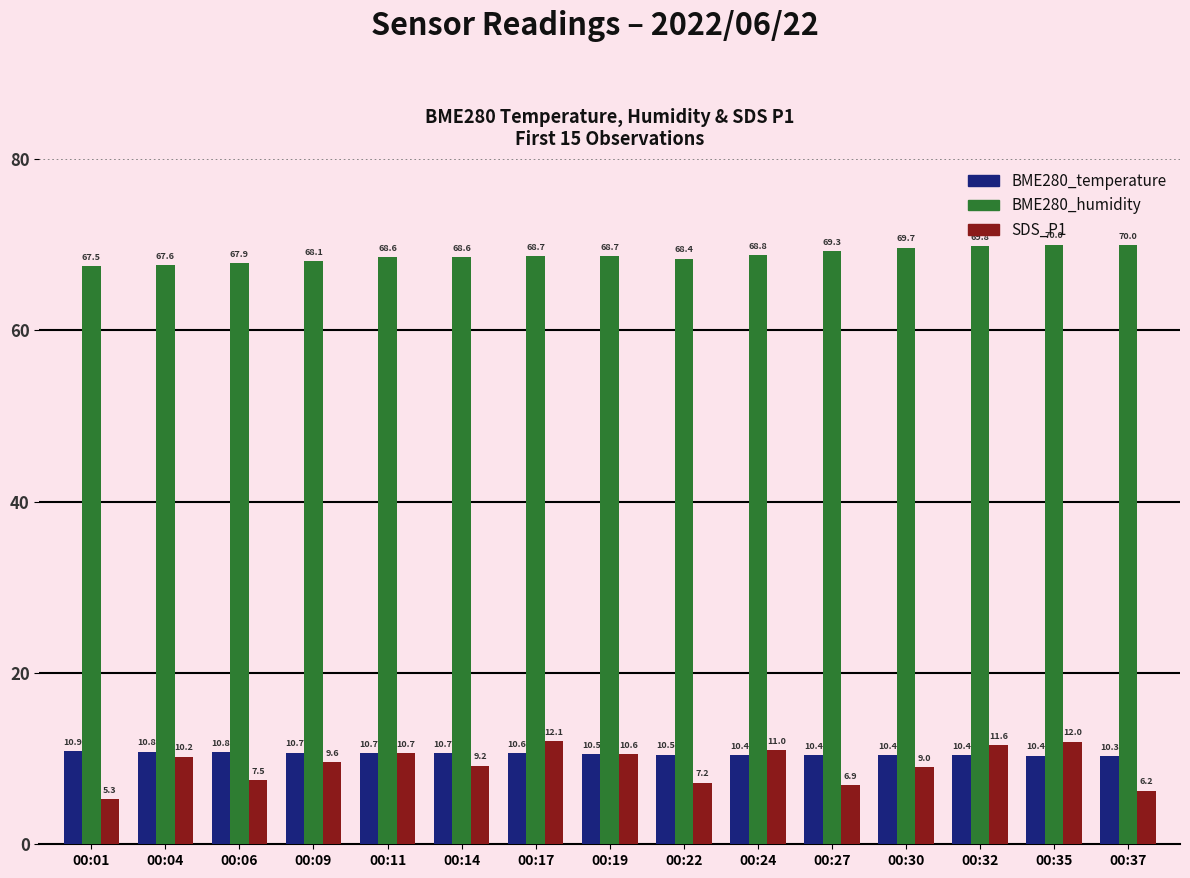

Where is SDS_P1 nearest to the value 8?

00:06